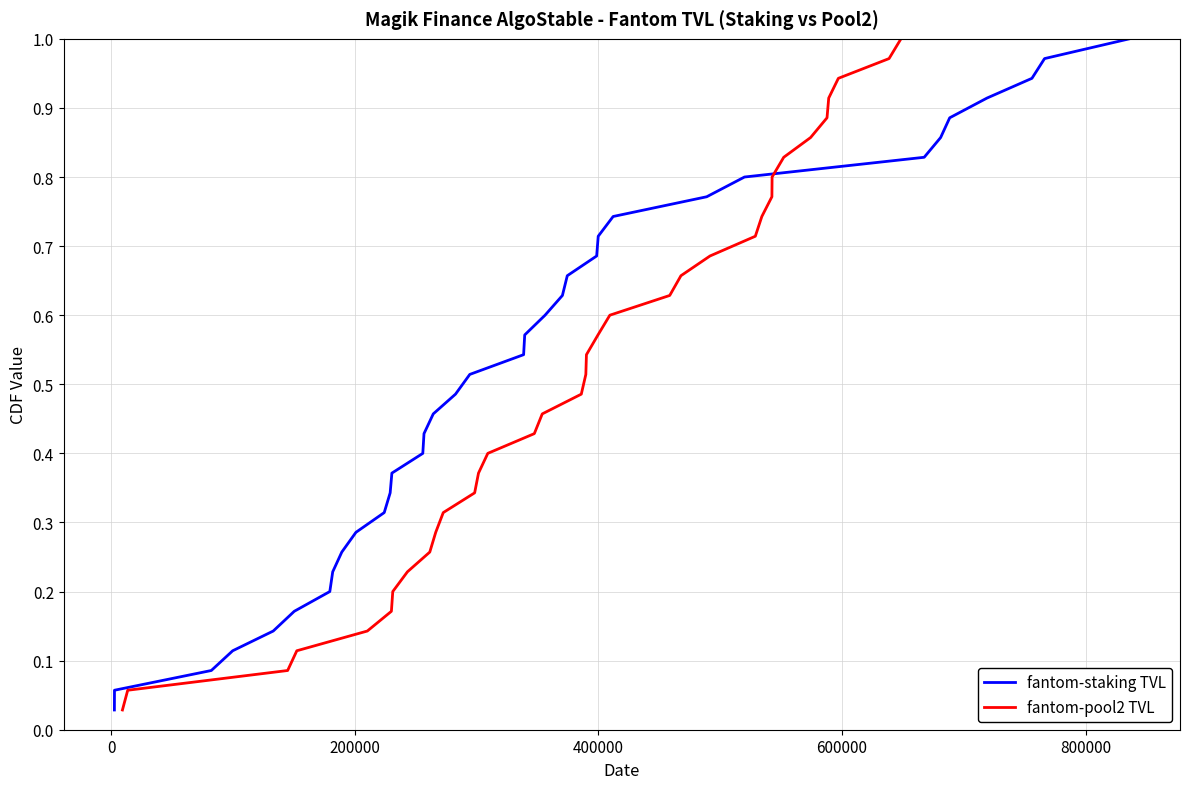

True or false: fantom-staking TVL has more than 0 points higher than both neighbors.

False